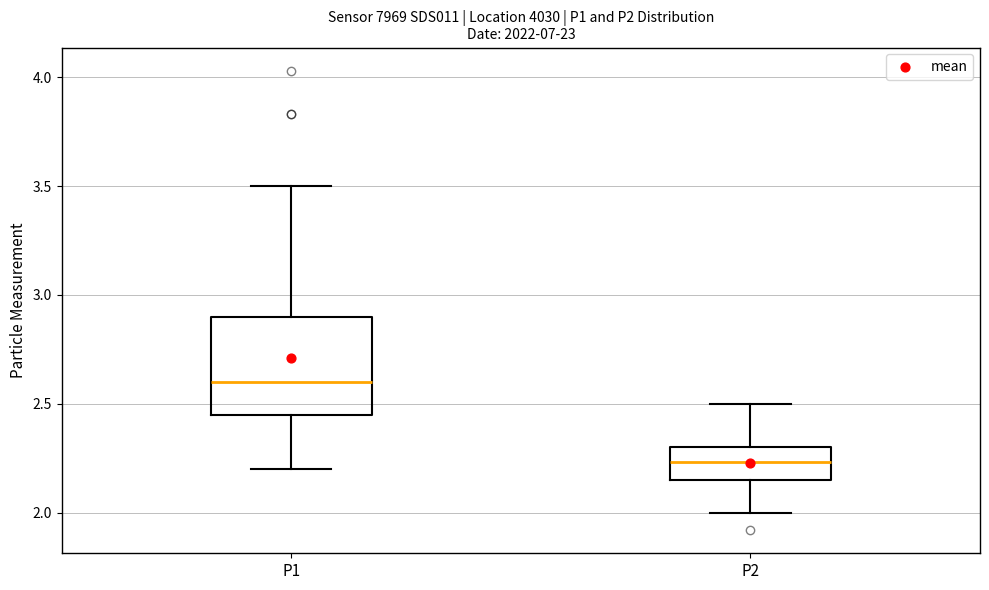

Reading left to right, transcribe this box plot: for each box, give where its median line is, the range the box spans, and where its two whiskers end, as read against the y-axis. The values are not printed on the chart, so give them approximately, as read against the axis.

P1: median 2.60, box 2.45 to 2.90, whiskers 2.20 to 3.50
P2: median 2.25, box 2.15 to 2.30, whiskers 2.00 to 2.50